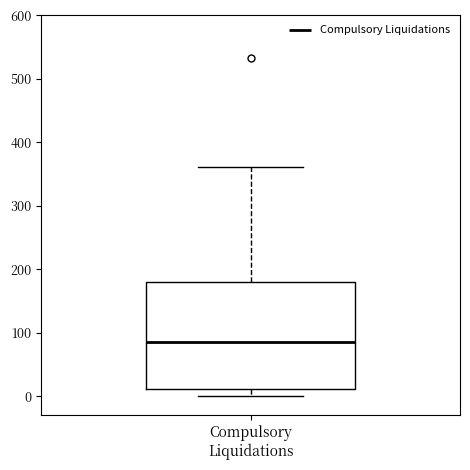

Where is the lower edge of the box for Compulsory Liquidations on the y-axis? The values are not printed on the chart, so give them approximately, as read against the axis.

10